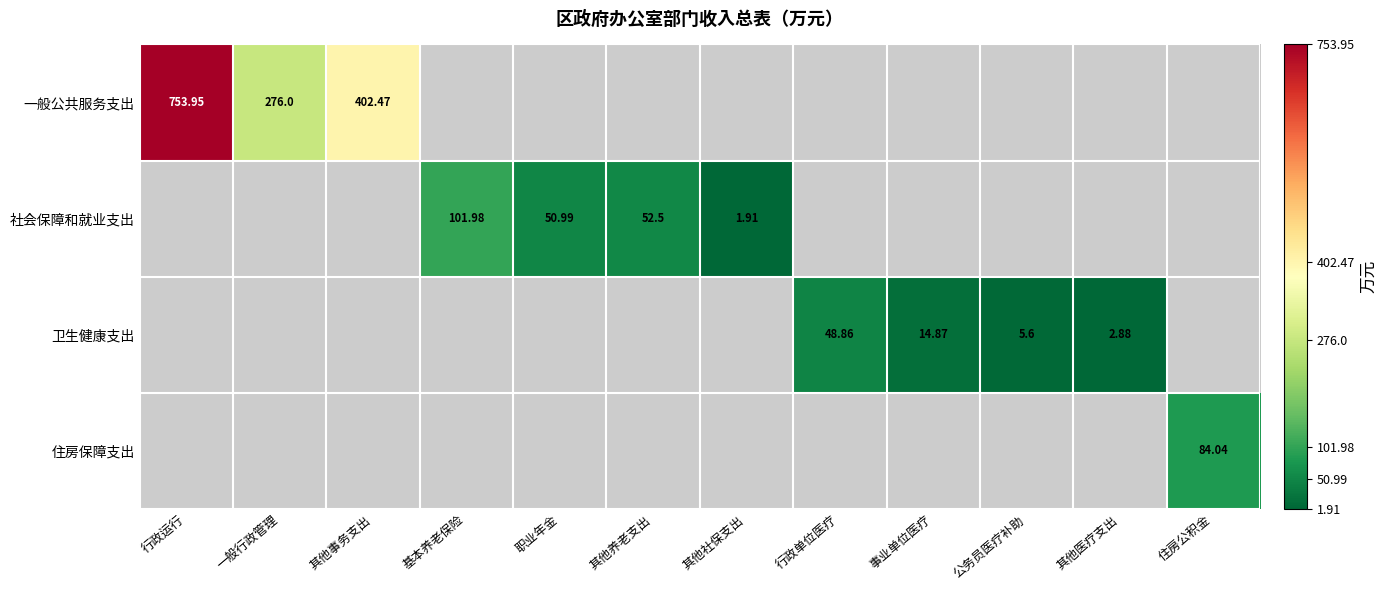

At how many categories does at least one series exceed 650?

1